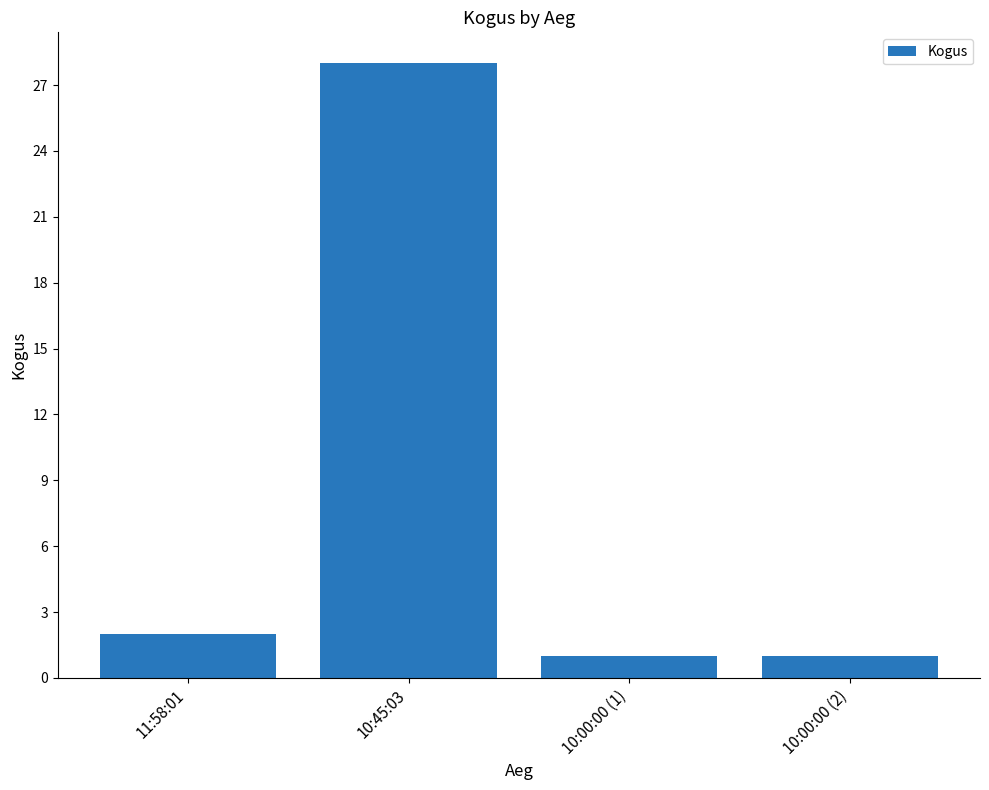

Reading left to right, list all the values displayed in this chart.

11:58:01=2	10:45:03=28	10:00:00 (1)=1	10:00:00 (2)=1